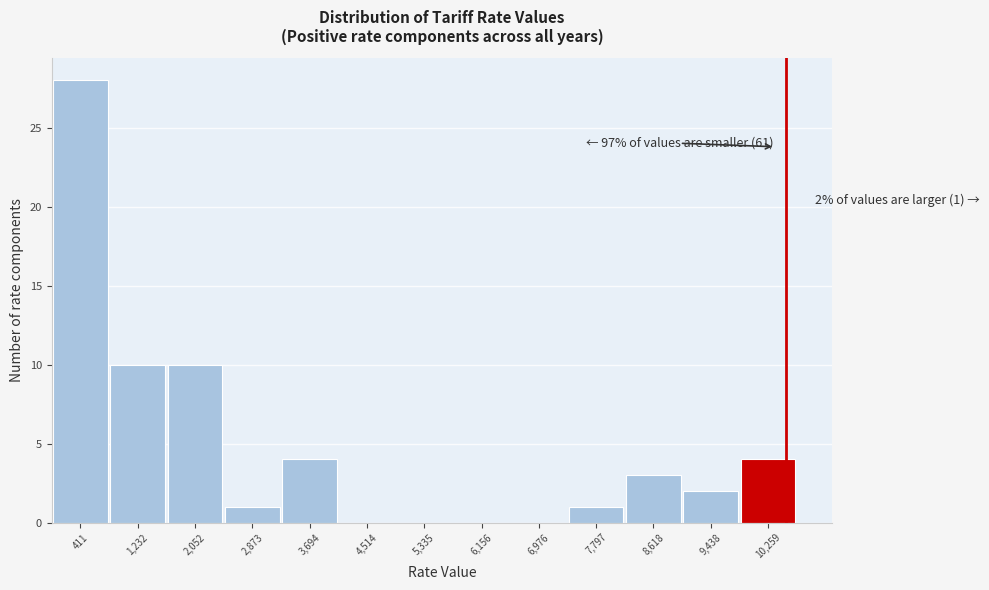

Which range on the x-axis has the tallest bar?

0 to 800